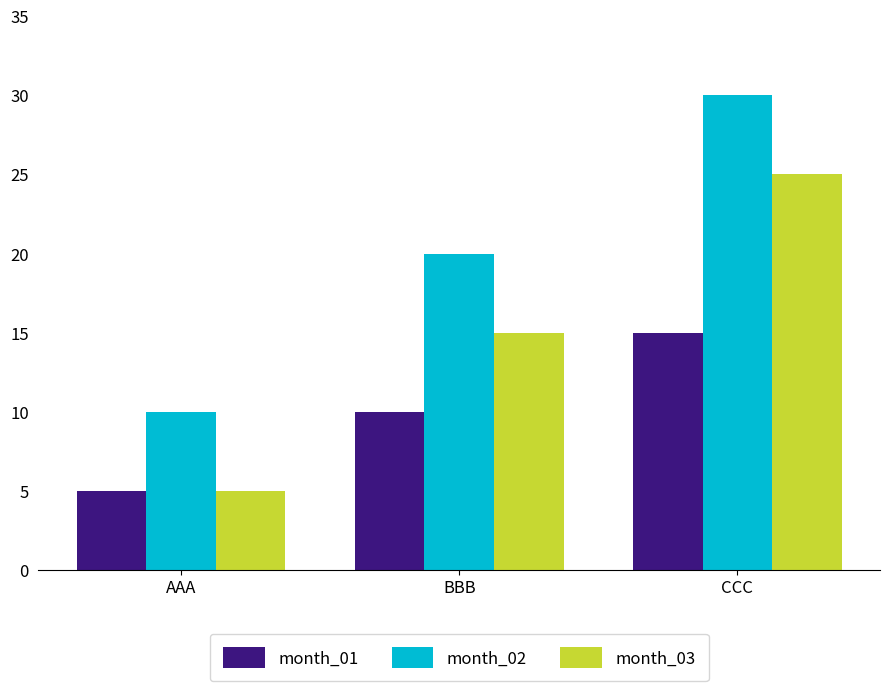

What is the value of the month_02 bar at the 2nd from the left?

20